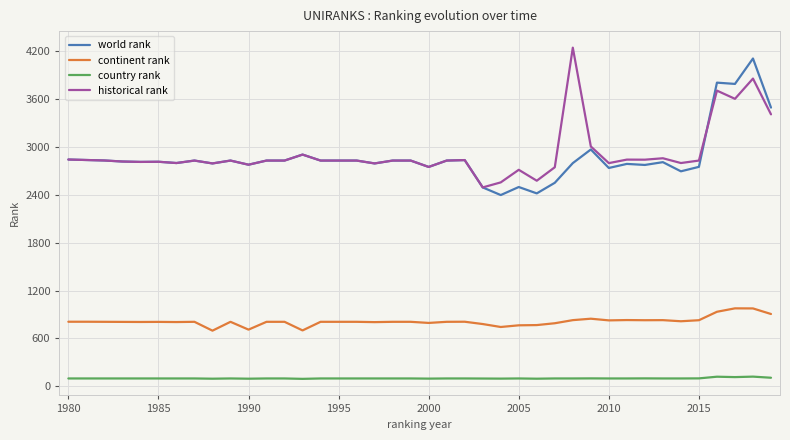

True or false: continent rank and world rank intersect in this chart.

False